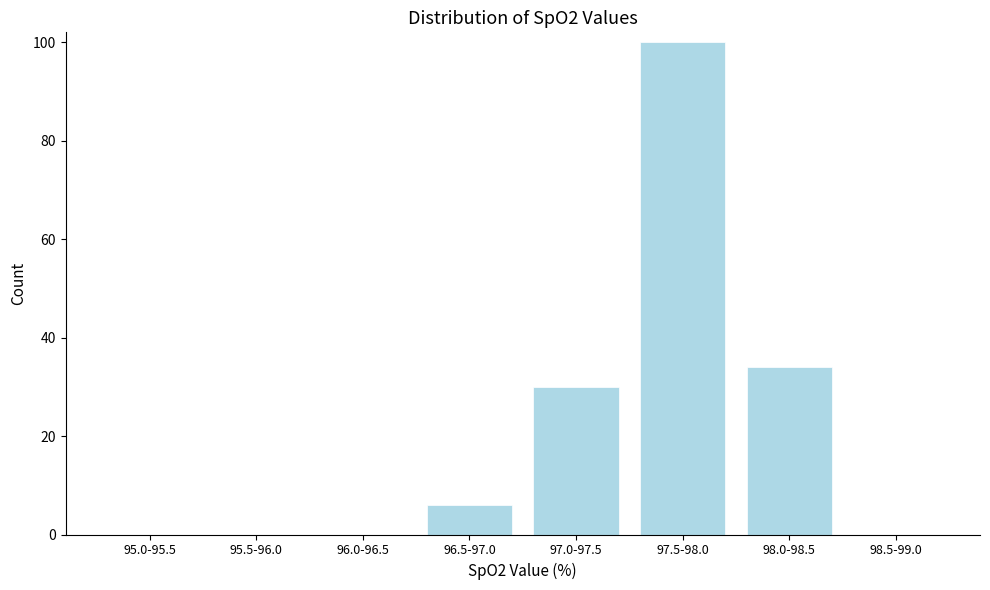

Reading left to right, transcribe all the data shown in this chart.

95.0-95.5=0	95.5-96.0=0	96.0-96.5=0	96.5-97.0=6	97.0-97.5=30	97.5-98.0=100	98.0-98.5=34	98.5-99.0=0